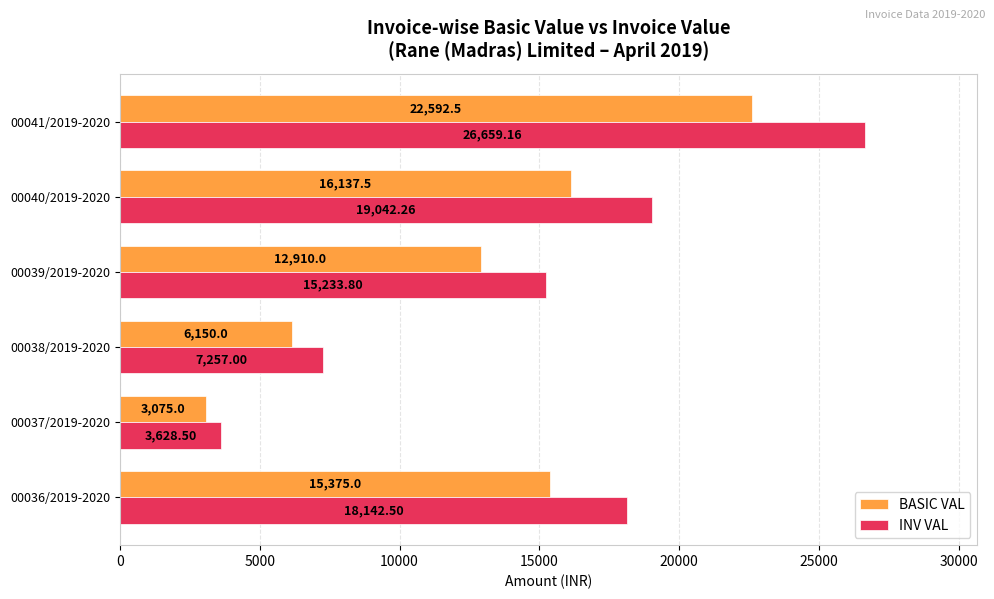

List the labels in order of INV VAL value, smallest first.

00037/2019-2020, 00038/2019-2020, 00039/2019-2020, 00036/2019-2020, 00040/2019-2020, 00041/2019-2020